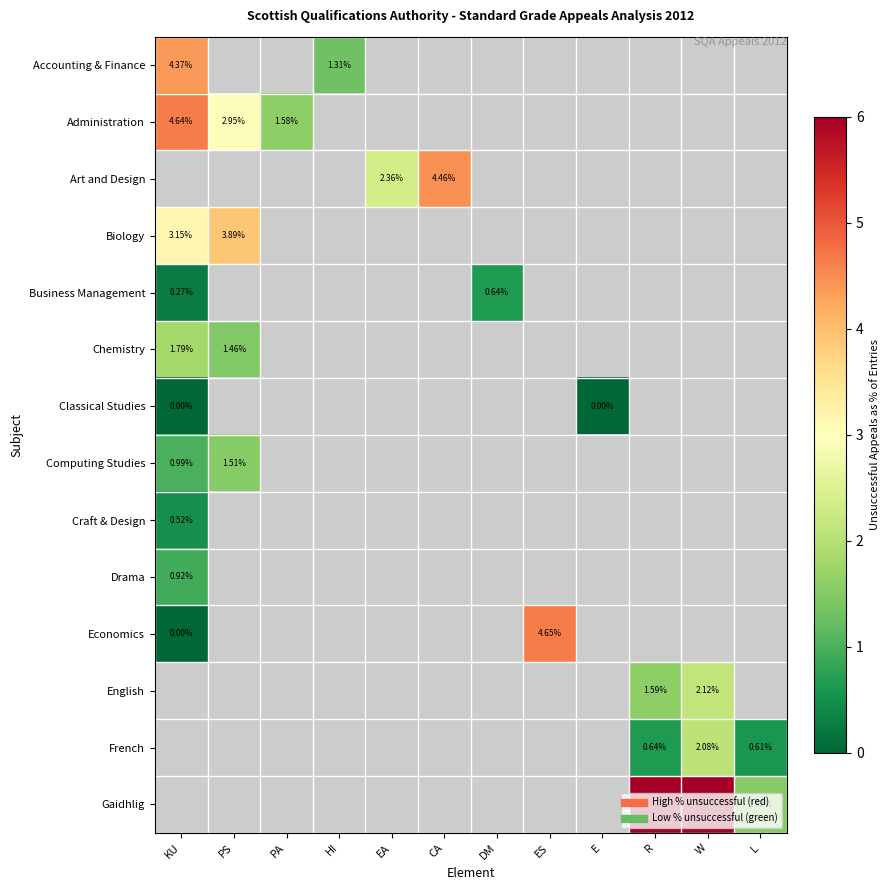

At how many categories does at least one series exceed 7?

1